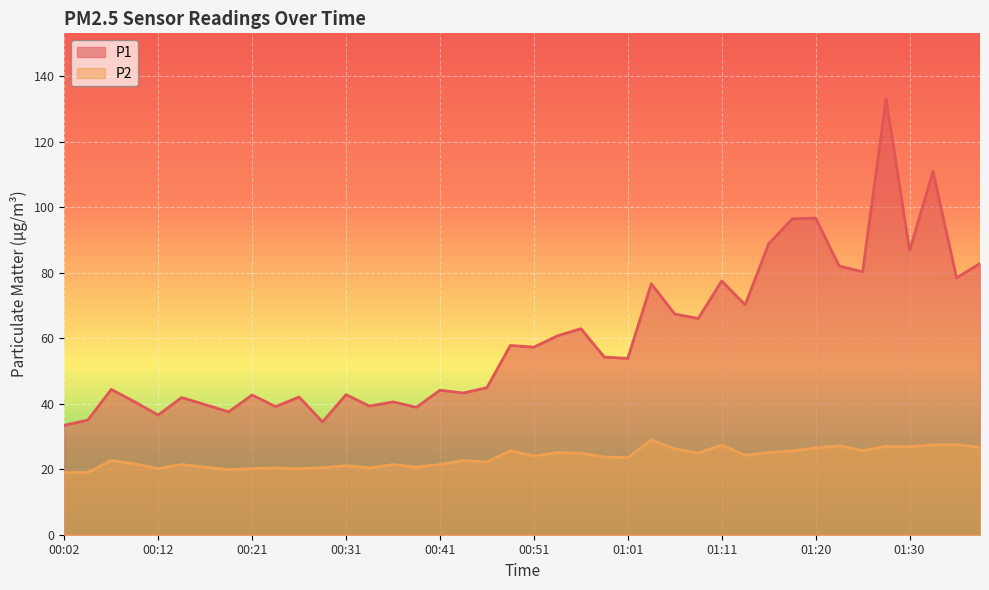

What is the spread (max minus min) of values at 01:15?

63.7